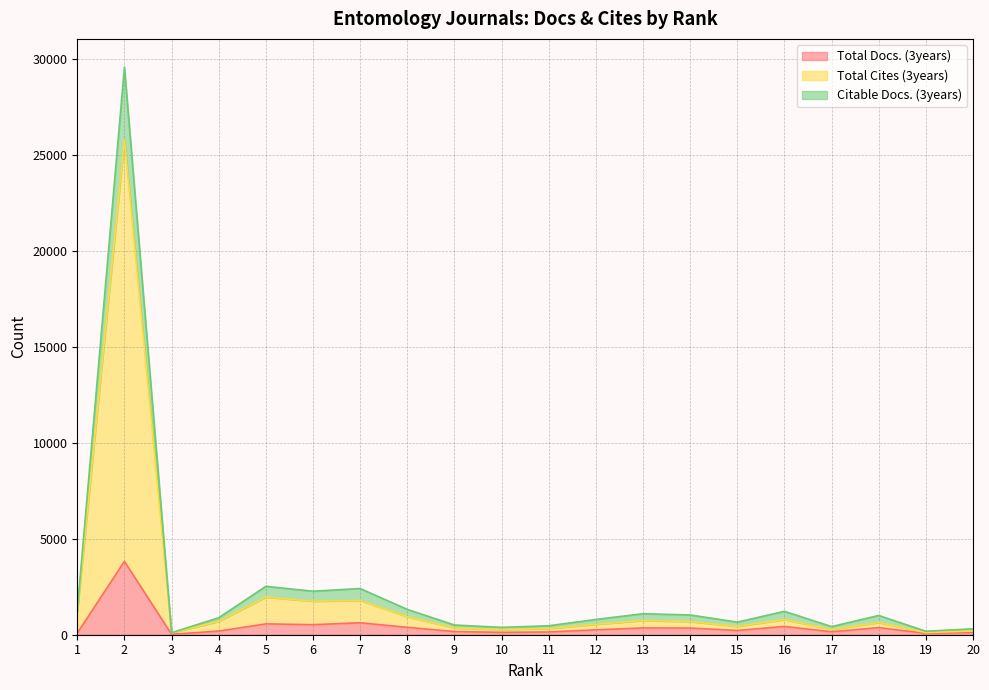

Reading right to left, list all the values displayed in this chart.

Total Docs. (3years): 20=114	19=72	18=370	17=154	16=431	15=222	14=348	13=352	12=255	11=144	10=124	9=165	8=384	7=623	6=524	5=565	4=189	3=22	2=3822	1=82
Total Cites (3years): 20=195	19=111	18=634	17=269	16=790	15=435	14=683	13=742	12=542	11=325	10=260	9=349	8=938	7=1788	6=1743	5=1962	4=700	3=94	2=25795	1=1198
Citable Docs. (3years): 20=308	19=182	18=1004	17=423	16=1219	15=657	14=1030	13=1094	12=796	11=467	10=384	9=506	8=1319	7=2408	6=2266	5=2523	4=885	3=103	2=29573	1=1279